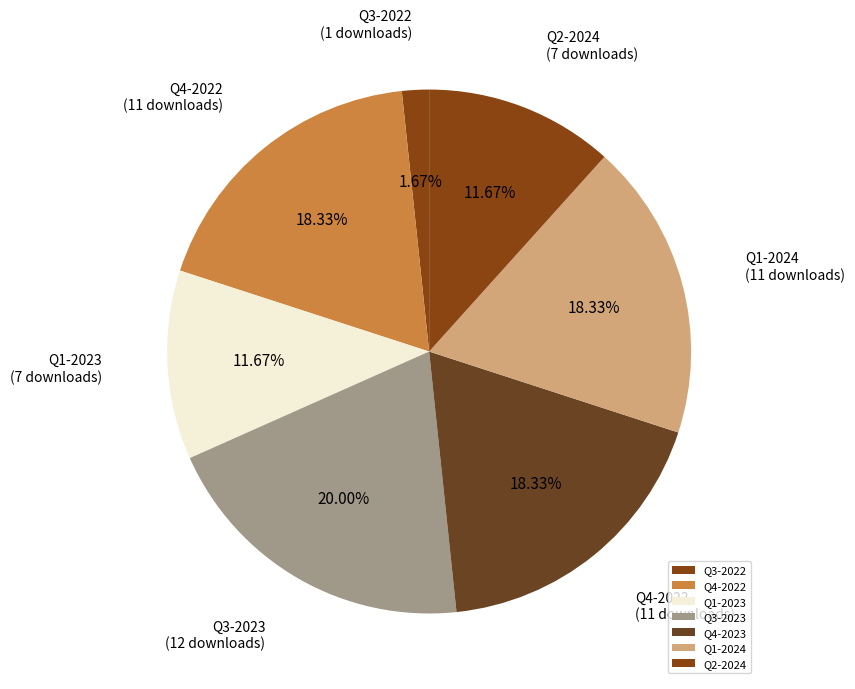

Is the sum of Q3-2022 and Q3-2023 greater than half?

No